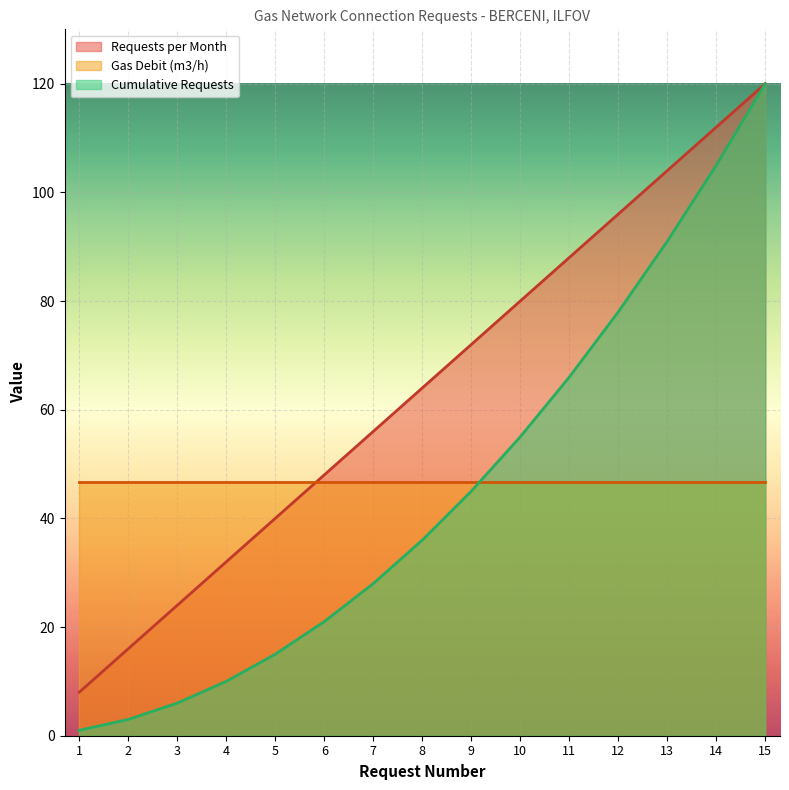

What is the maximum value for Requests per Month?

120.0